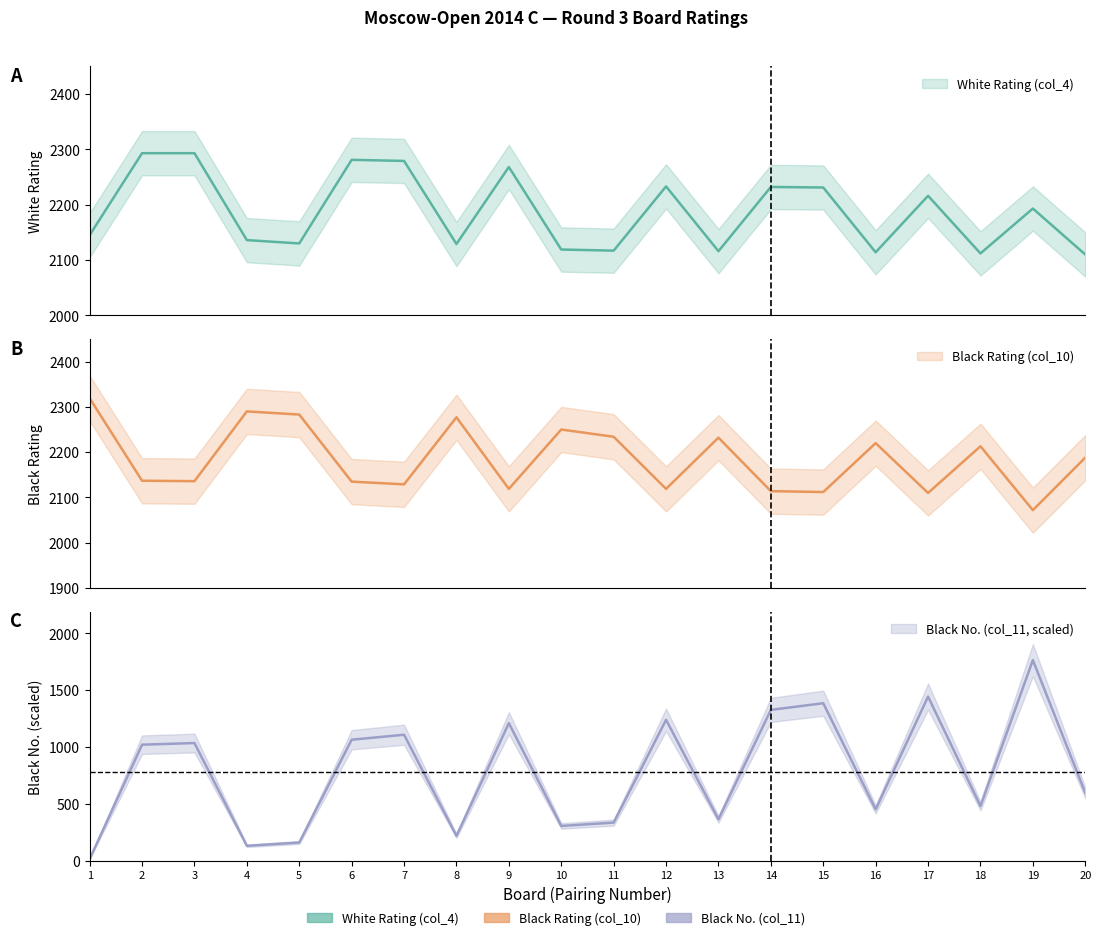

True or false: Black Rating (col_10) and Black No. (col_11) intersect in this chart.

False